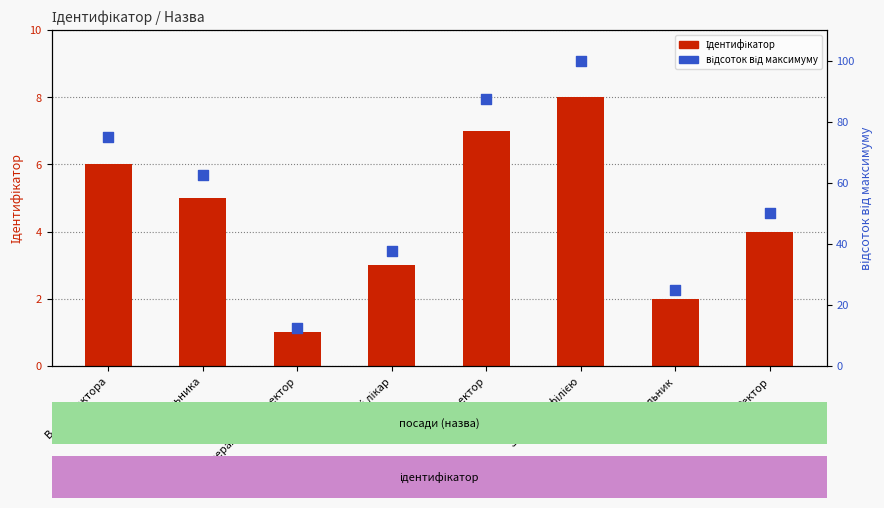

At which category is the sum across all series the highest?

Завідувач філією